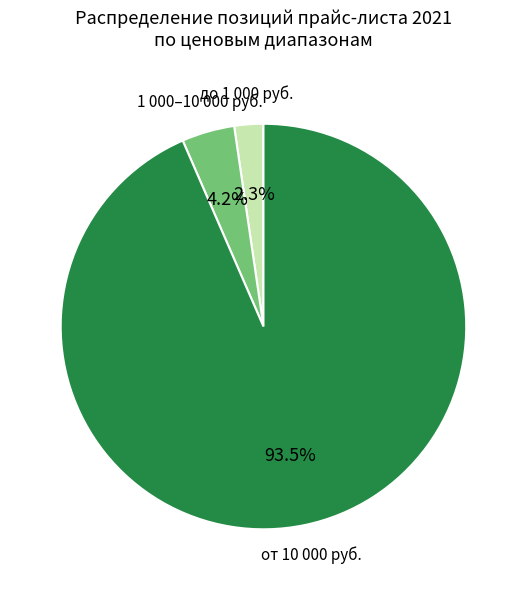

Is there a majority slice in this chart?

Yes